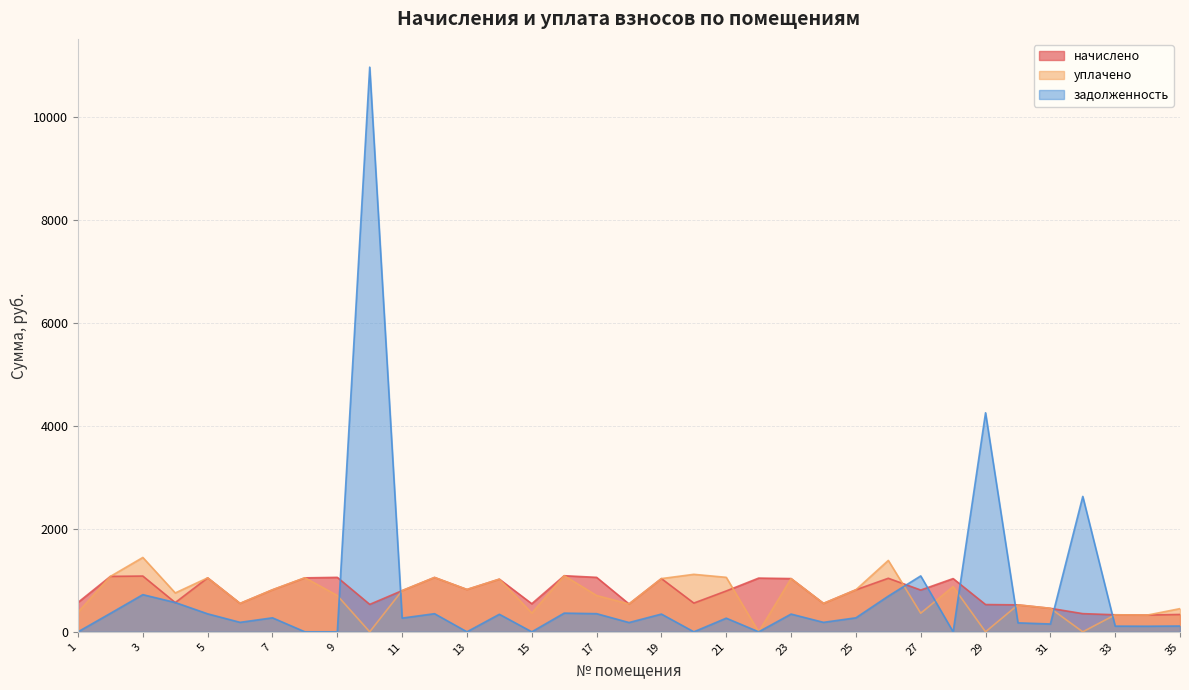

What is the difference between the начислено values at 2 and 26?

36.6